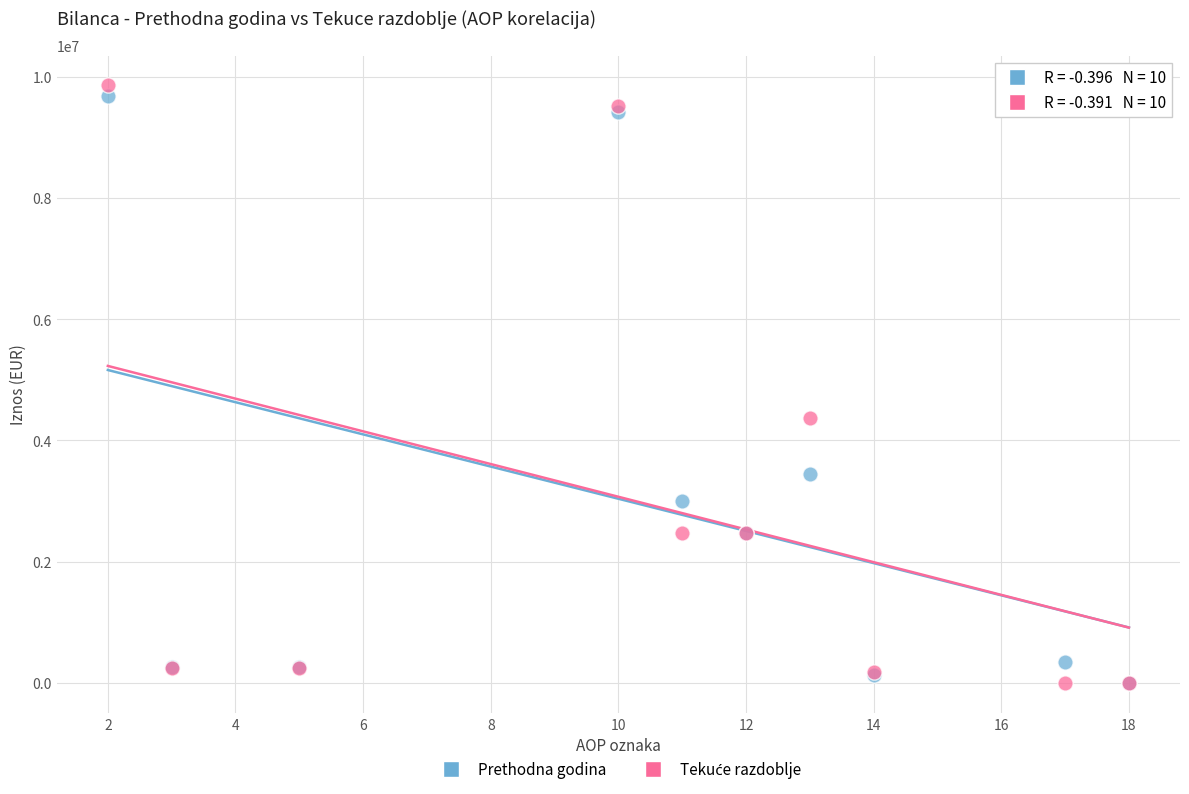

Across all series, what Y value is closest to 4929133?

4378769